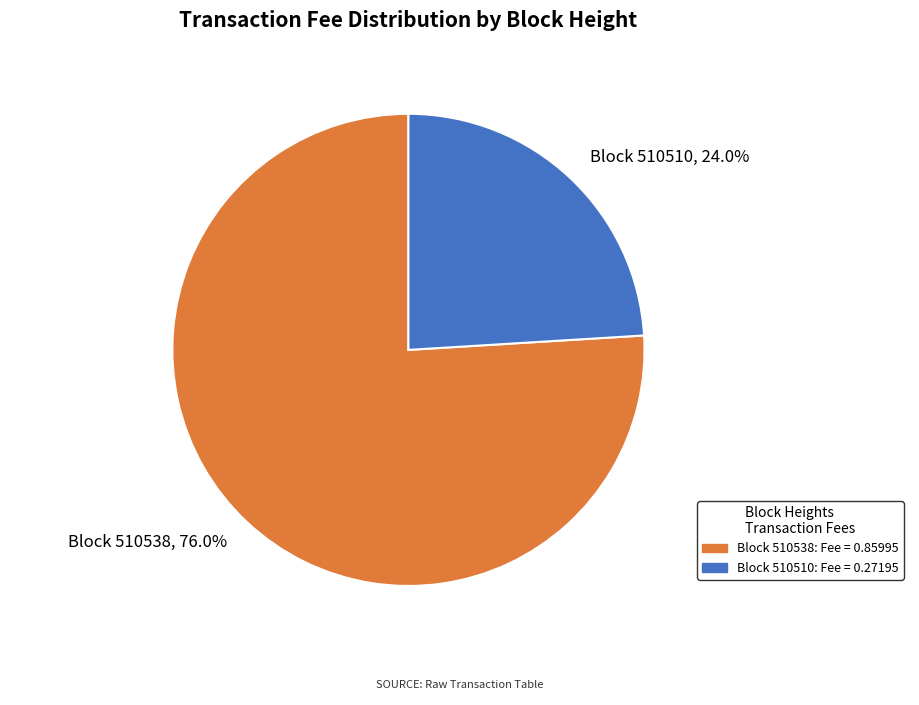

Rank the categories by value from lowest to highest.

Block 510510, 24.0%, Block 510538, 76.0%